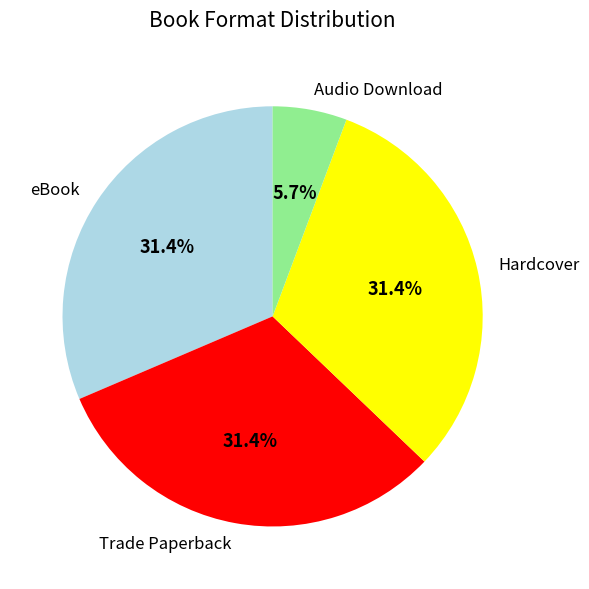

Does Hardcover represent more than half of the total?

No